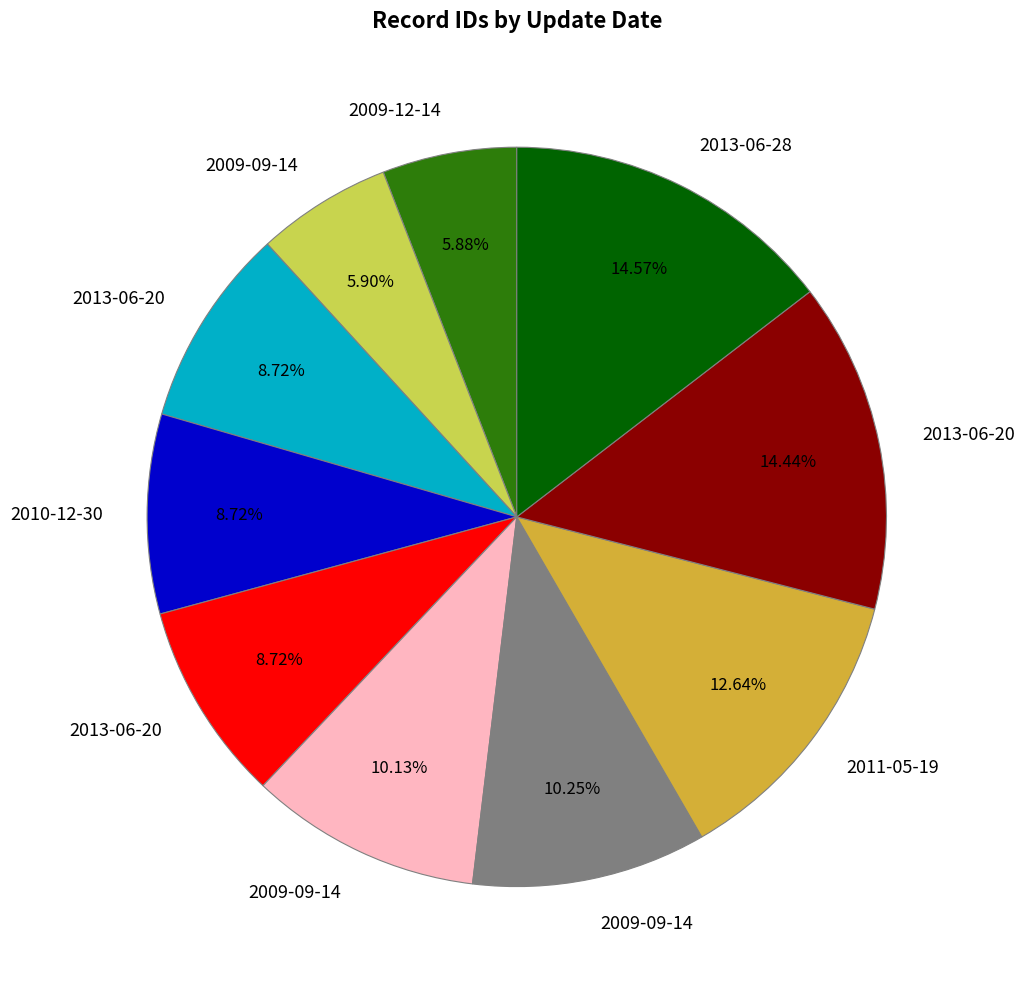

Does any single category account for the majority?

No